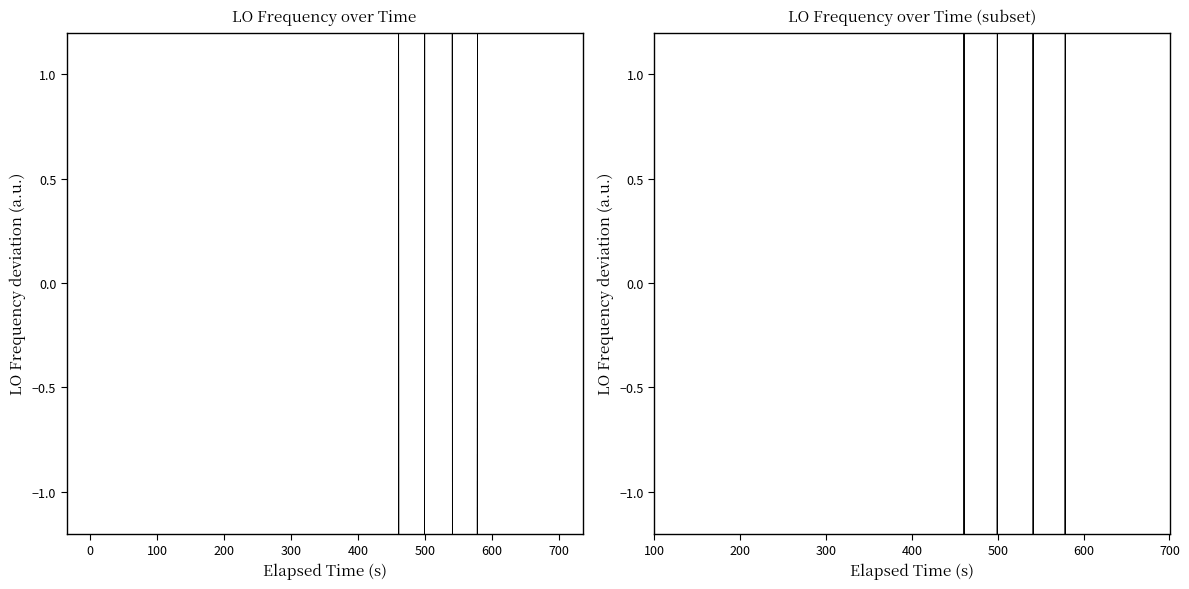

How many values in the LO_Frequency_trace_6 series are below 25?

13